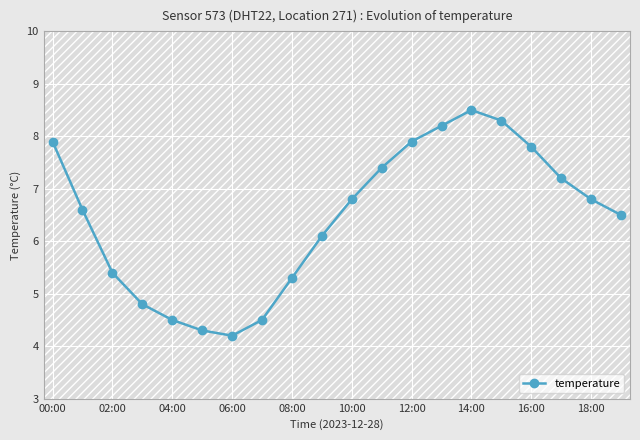

What is the value of the 12th point from the left?

7.4